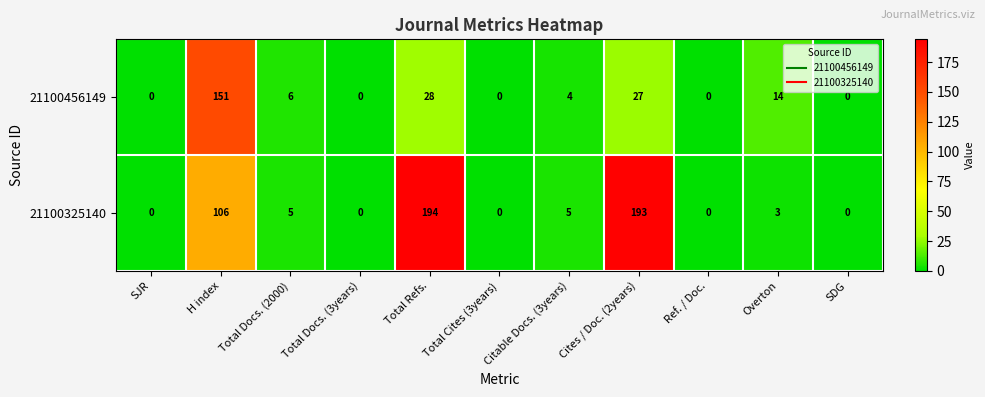

Which series has the largest range (max minus min)?

21100325140